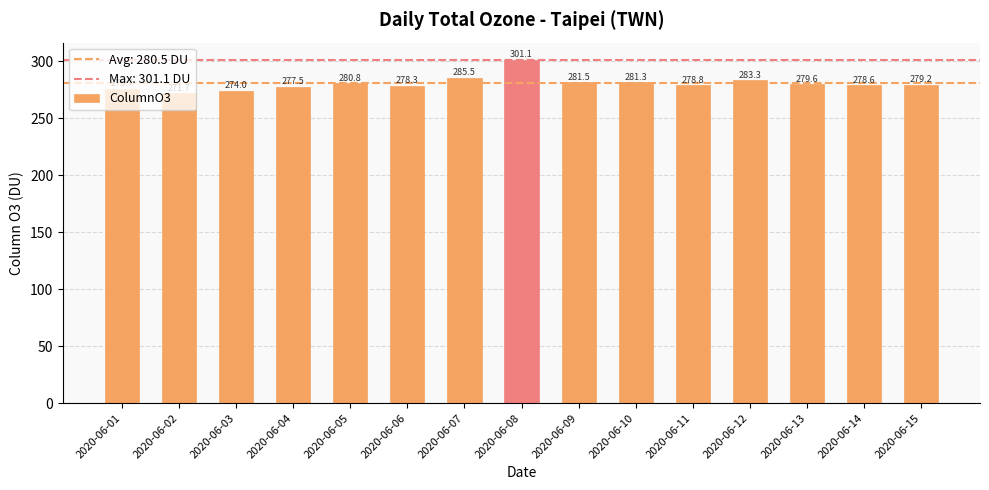

Approximately how many times larger is the value at 2020-06-07 compared to 2020-06-04?

1.0